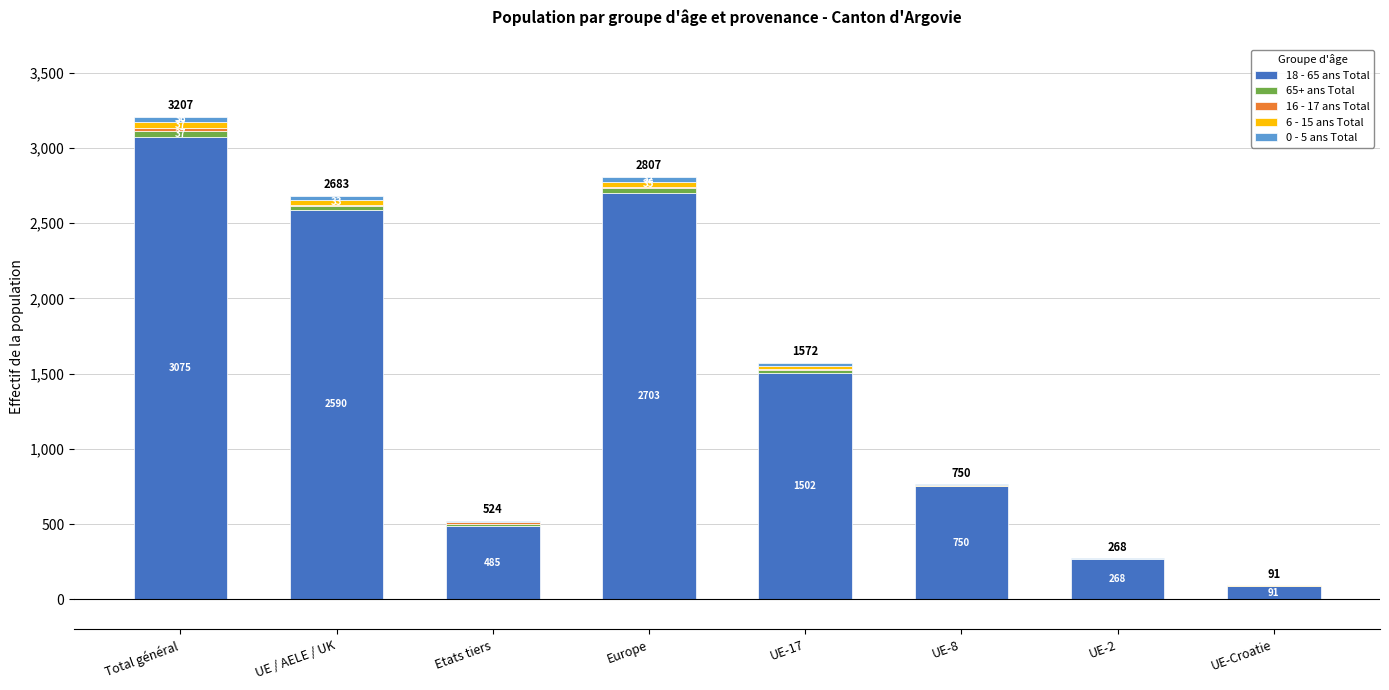

At which label does 18 - 65 ans Total reach its peak?

Total général